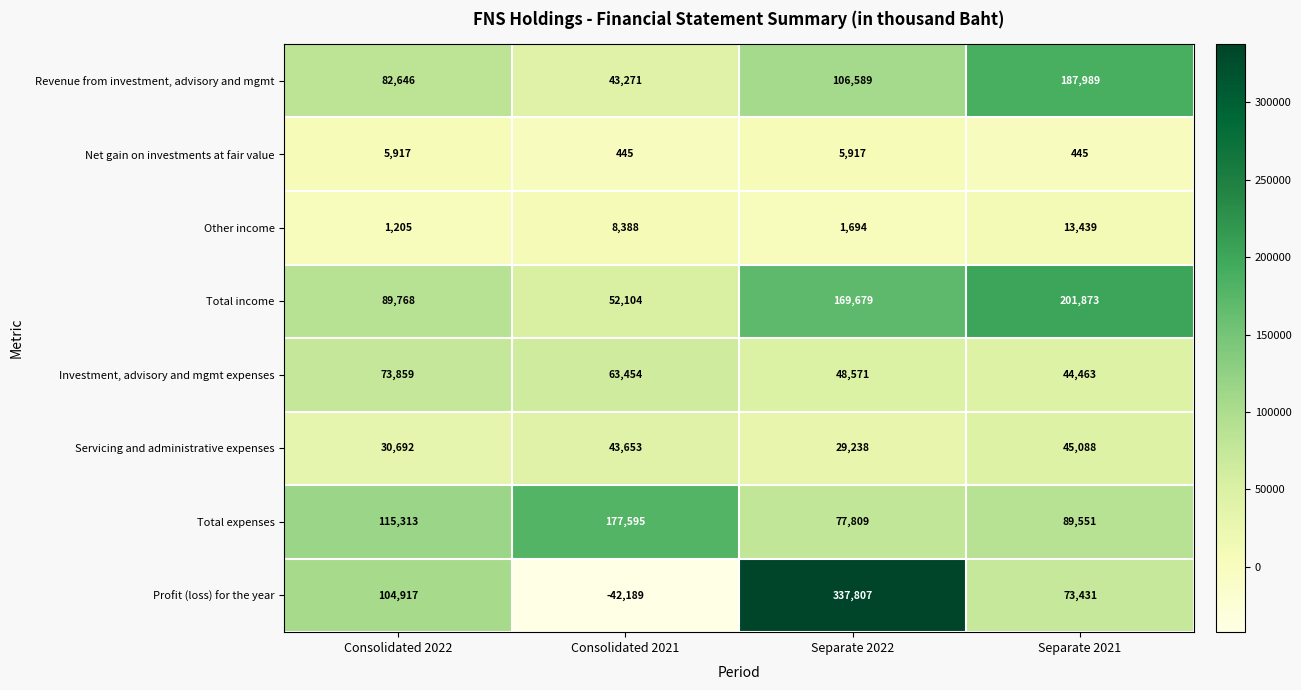

Rank the series by their maximum value, from highest to lowest.

Profit (loss) for the year, Total income, Revenue from investment, advisory and mgmt, Total expenses, Investment, advisory and mgmt expenses, Servicing and administrative expenses, Other income, Net gain on investments at fair value